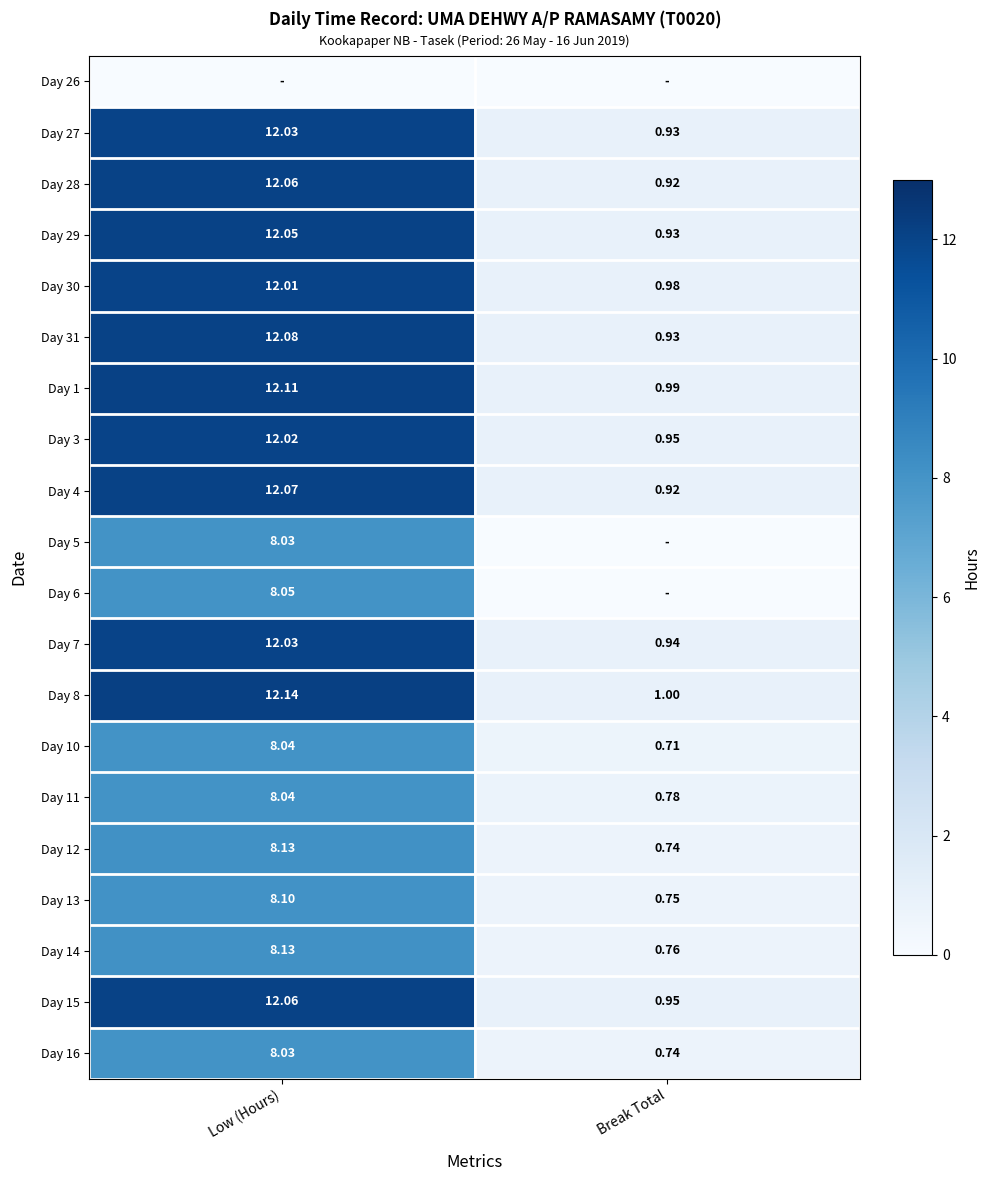

Is it true that Day 5 equals 8.0 at Low (Hours)?

True